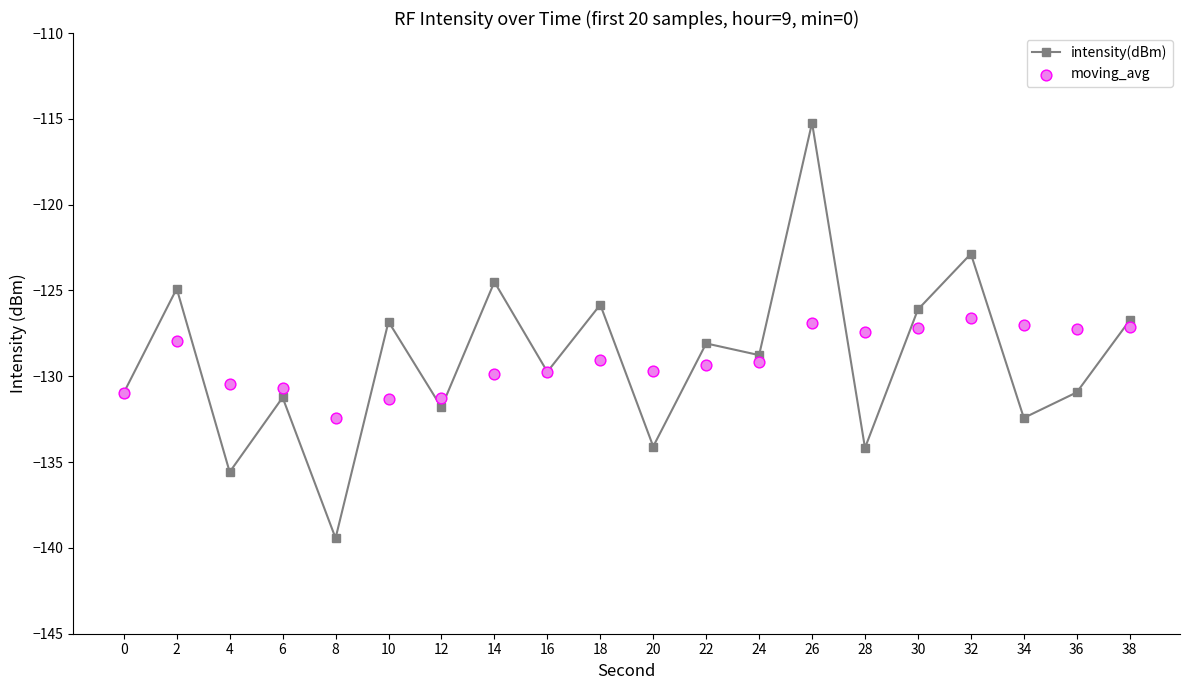

What is the total value across all series at 18?

-254.9